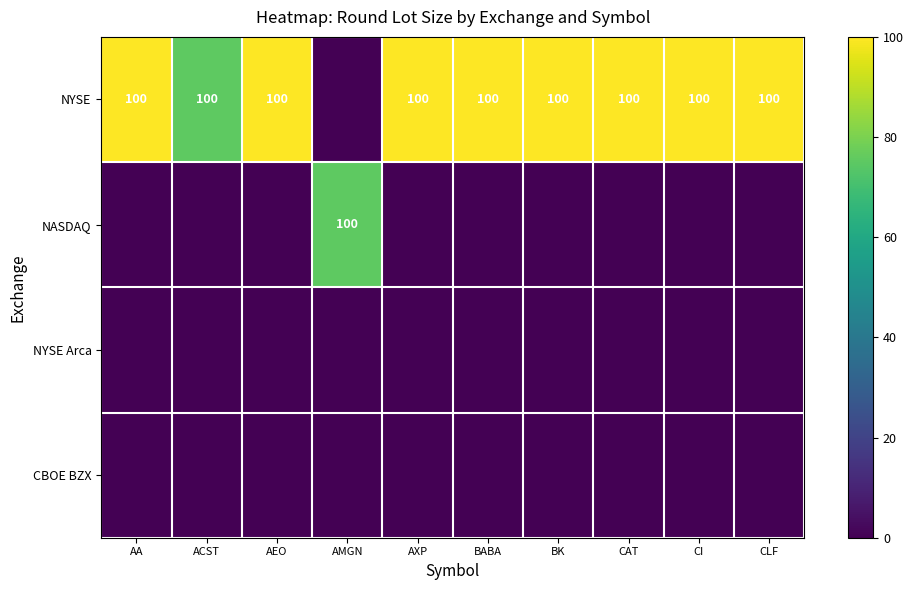

Is it true that NASDAQ equals 100 at AMGN?

True